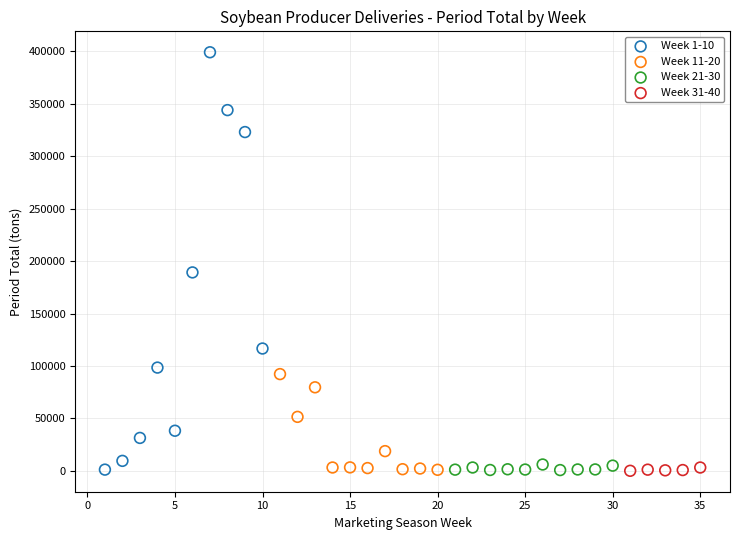

What are all the series names shown in the legend?

Week 1-10, Week 11-20, Week 21-30, Week 31-40